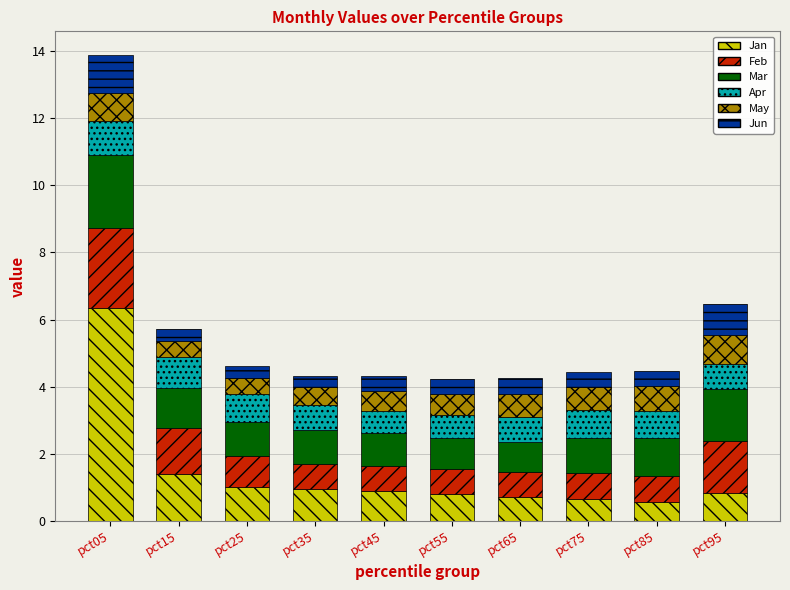

True or false: Jan has a value of 1.5 at pct35.

False